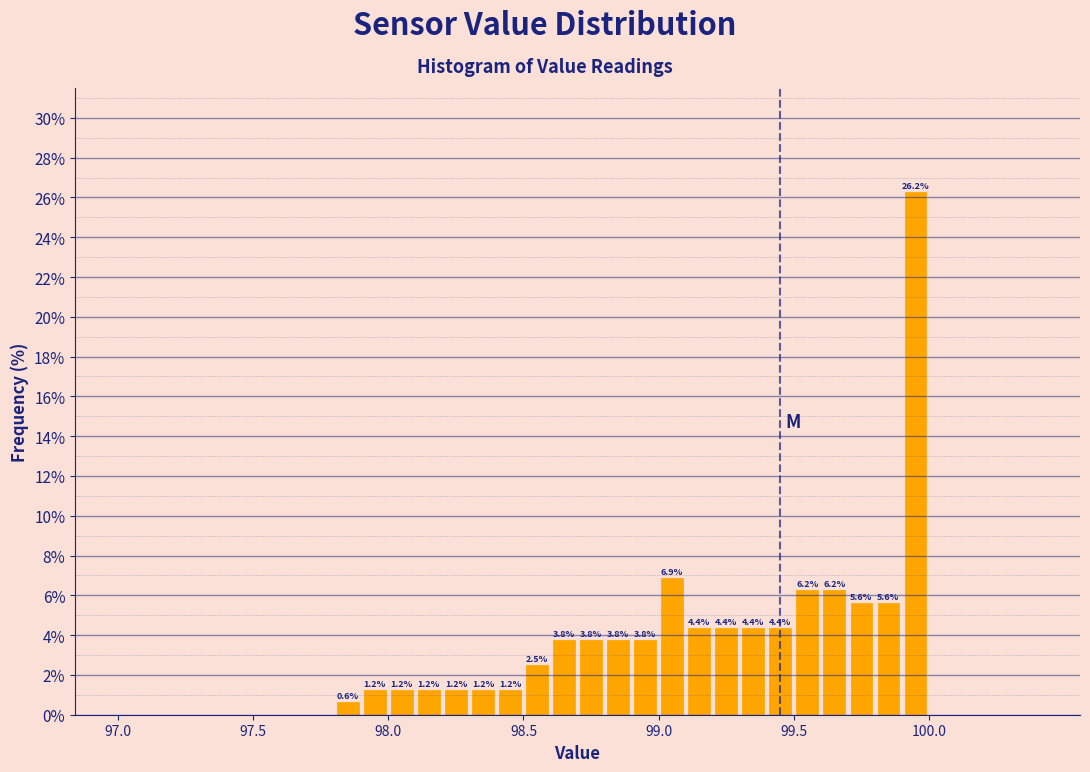

Around what value on the x-axis is the tallest bar? Give the approximate position of its centre, as read against the axis.

99.95